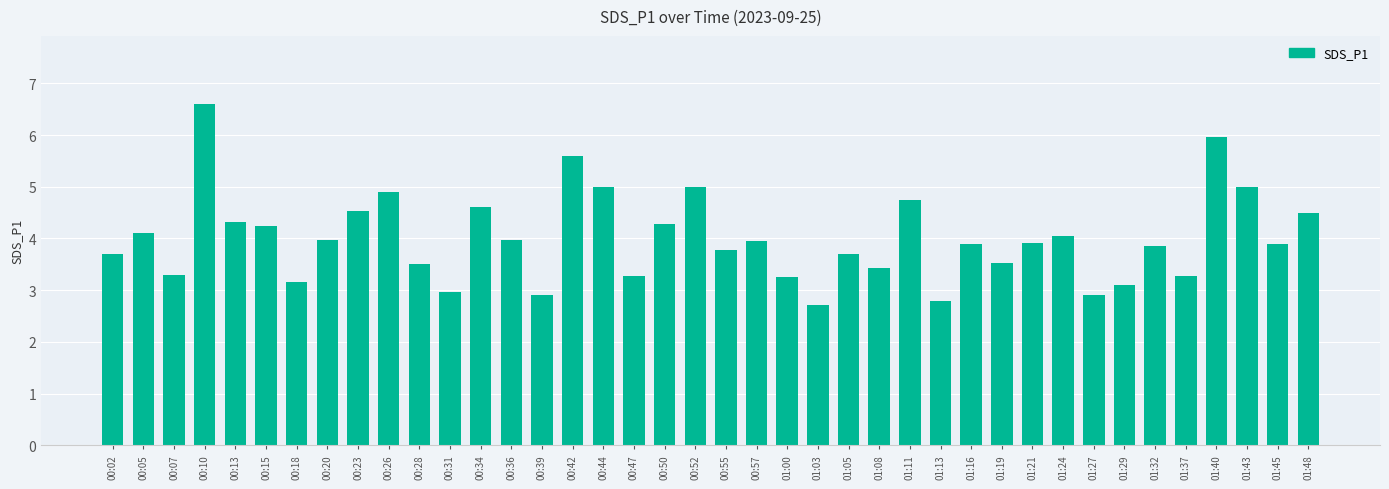

What is the label of the 13th bar from the left?

00:34